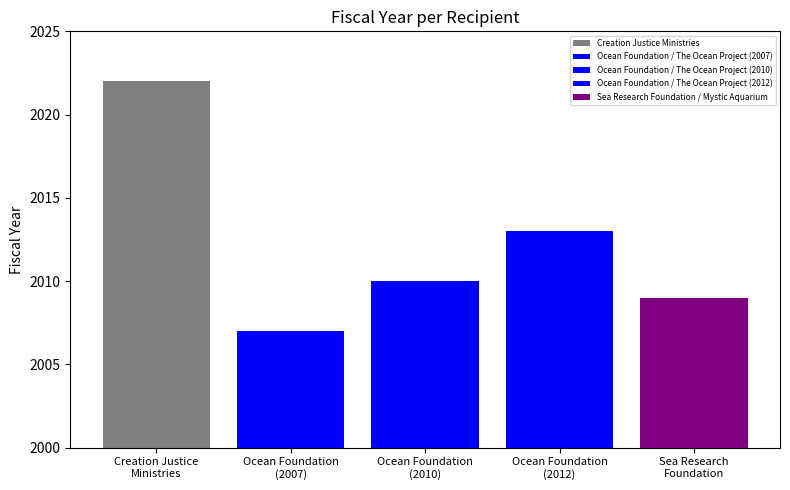

How many bars are there in each group?

5